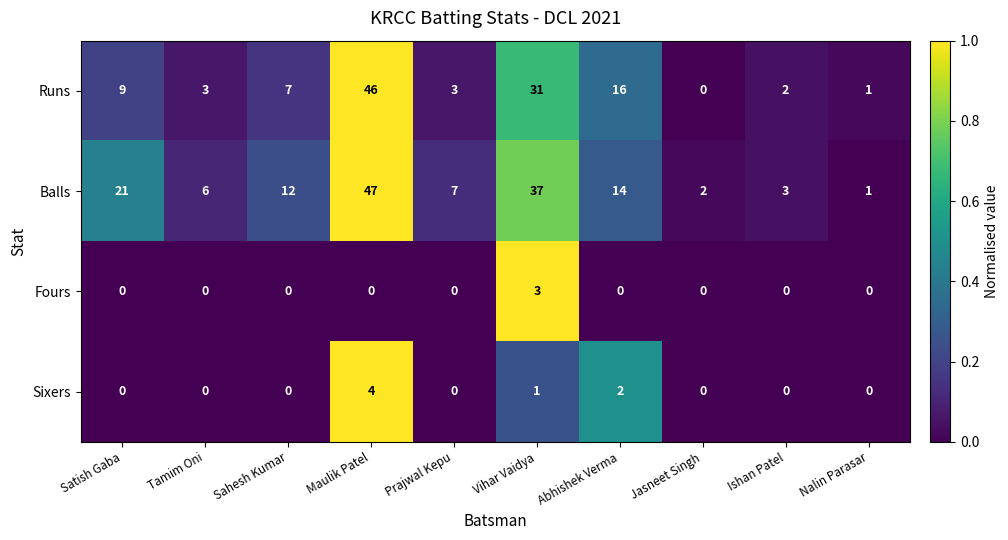

What is the difference between the highest and lowest values at Abhishek Verma?

16